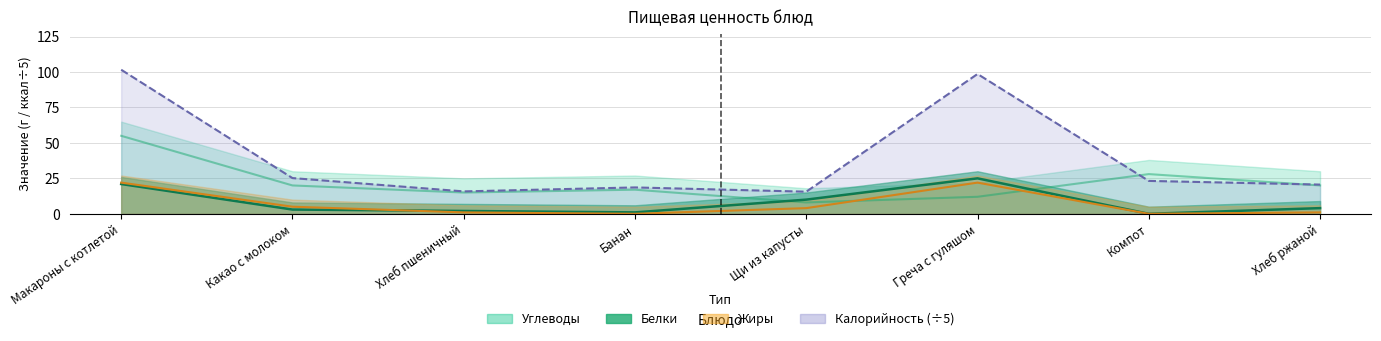

Which series has the largest total across all categories?

Калорийность